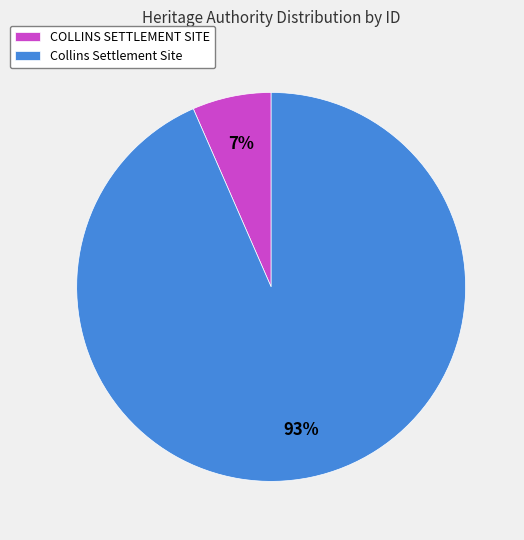

To the nearest percent, what is the combined percentage of COLLINS SETTLEMENT SITE and Collins Settlement Site?

100%